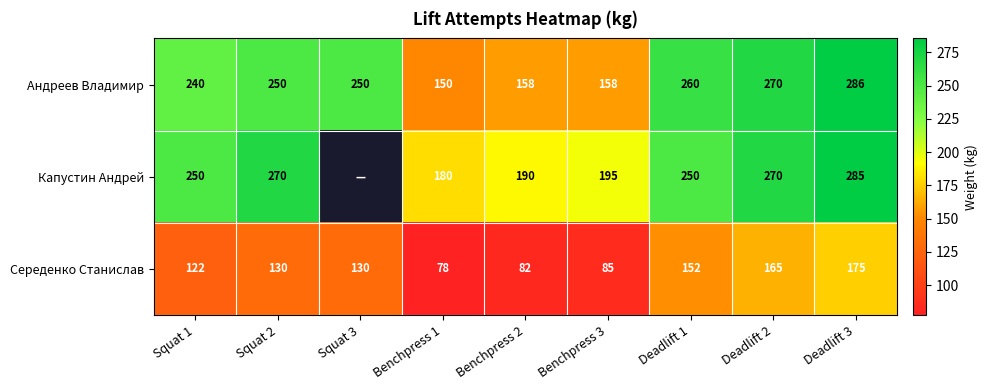

At which category is the sum across all series the highest?

Deadlift 3